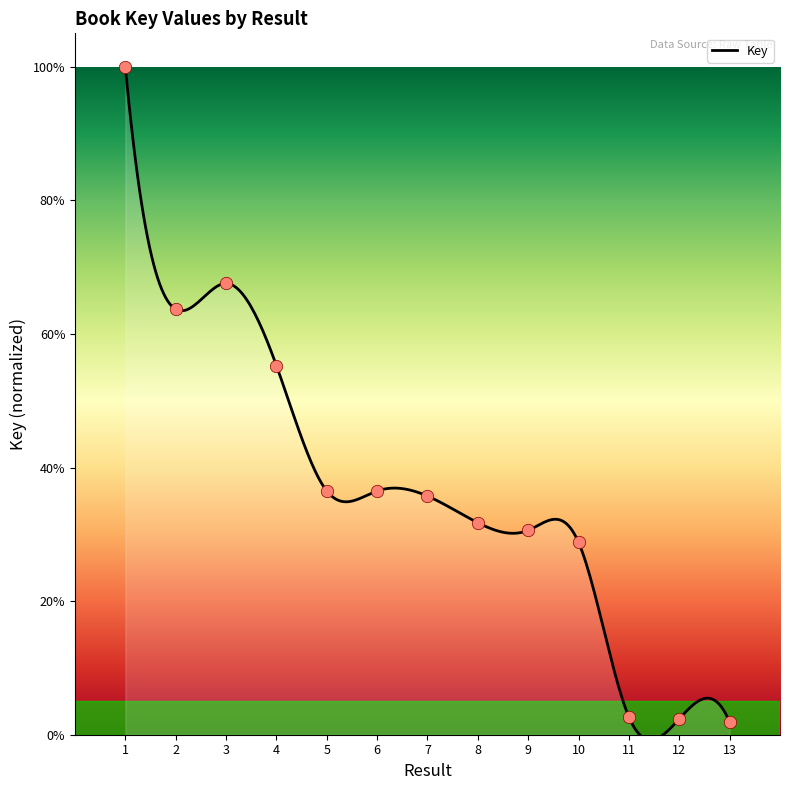

What is the change in value from 8 to 13?

-0.3